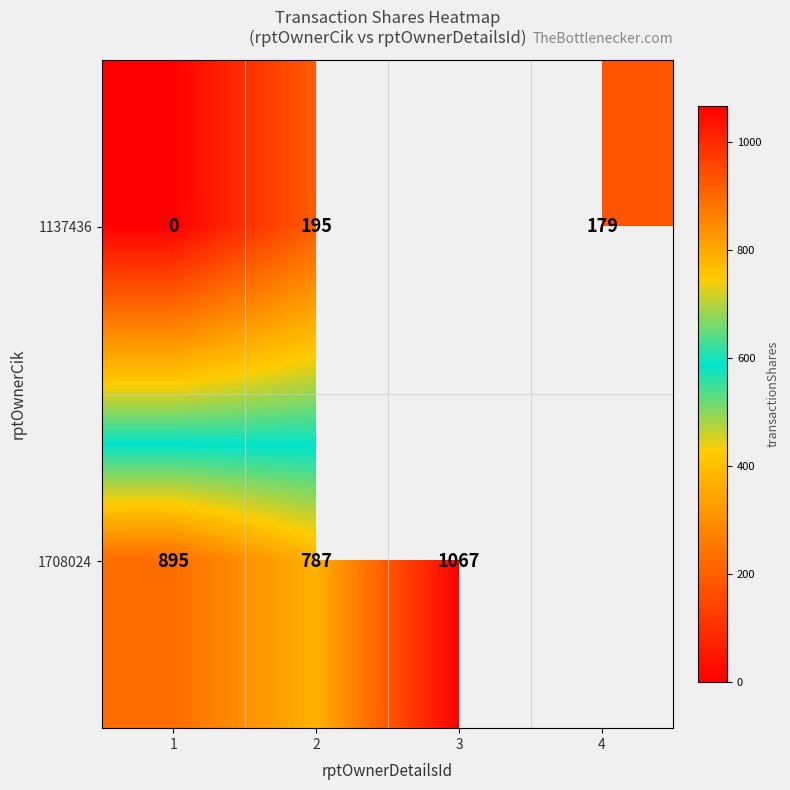

True or false: 1708024 has a value of 787 at 2.

True